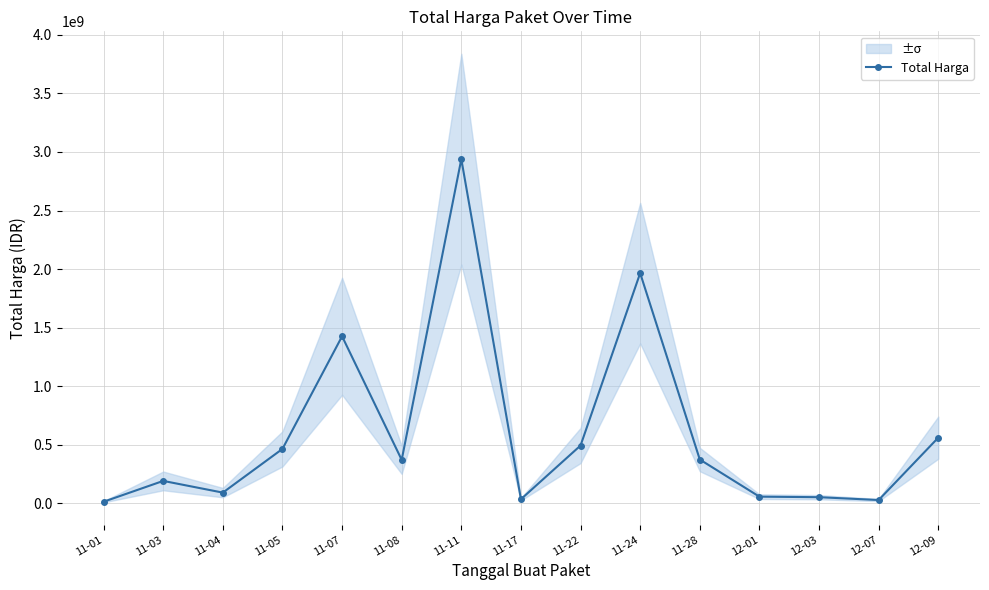

What is the average value?

603649312